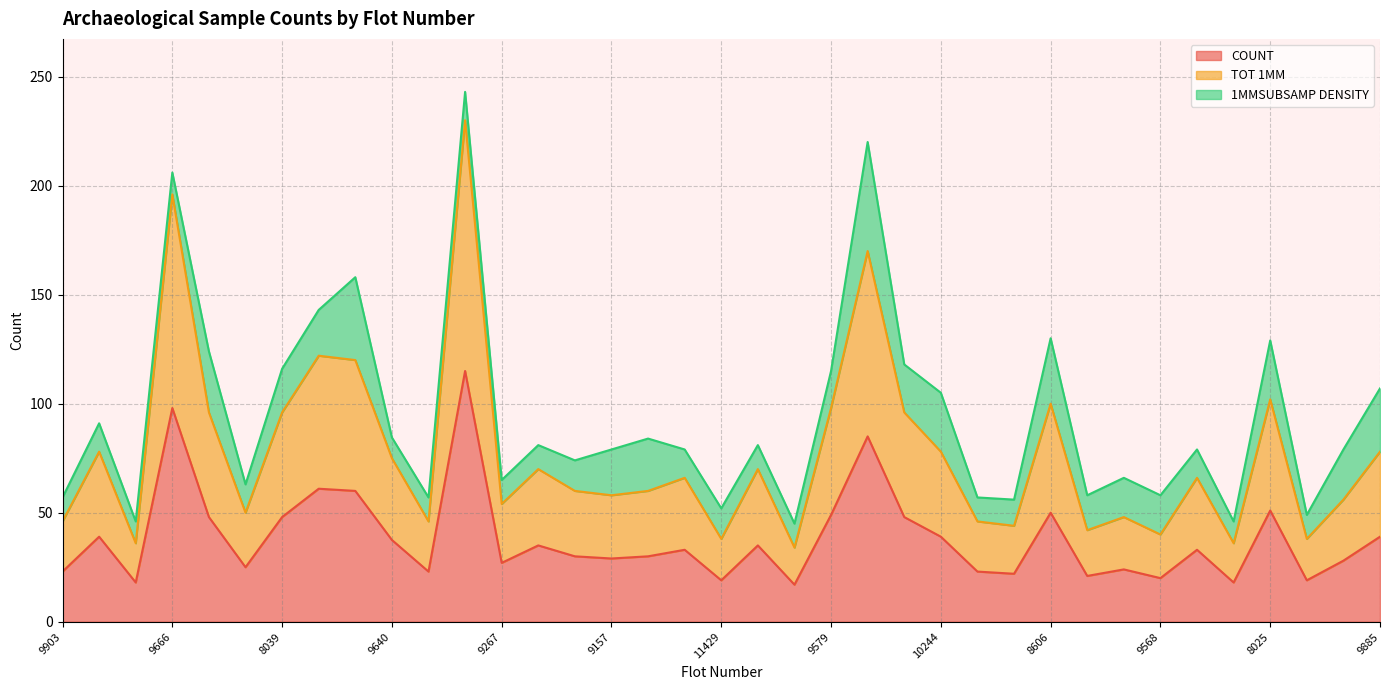

True or false: COUNT and TOT 1MM cross at least once.

False